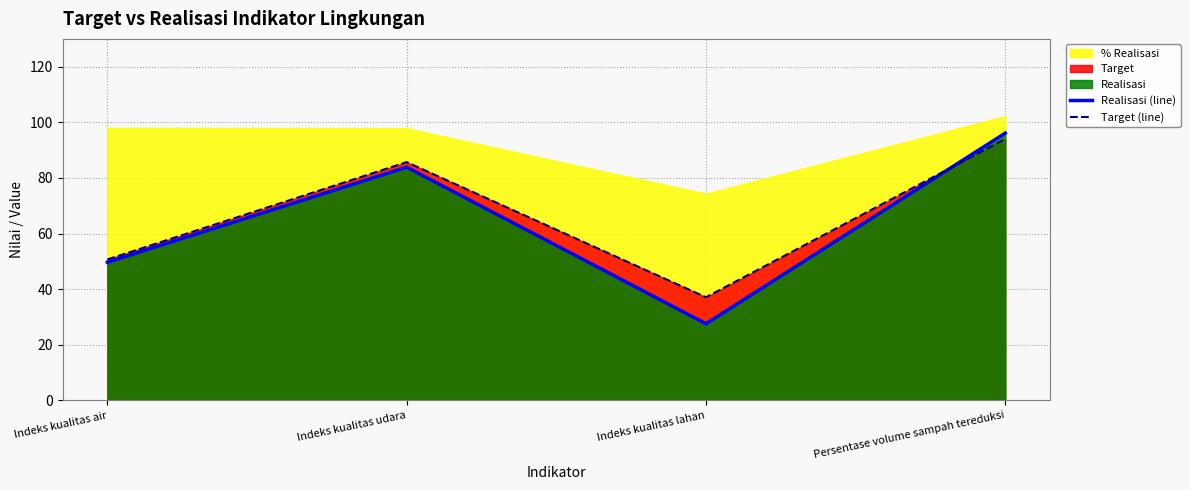

The value of Realisasi (line) at Indeks kualitas lahan is 27.6. True or false?

True